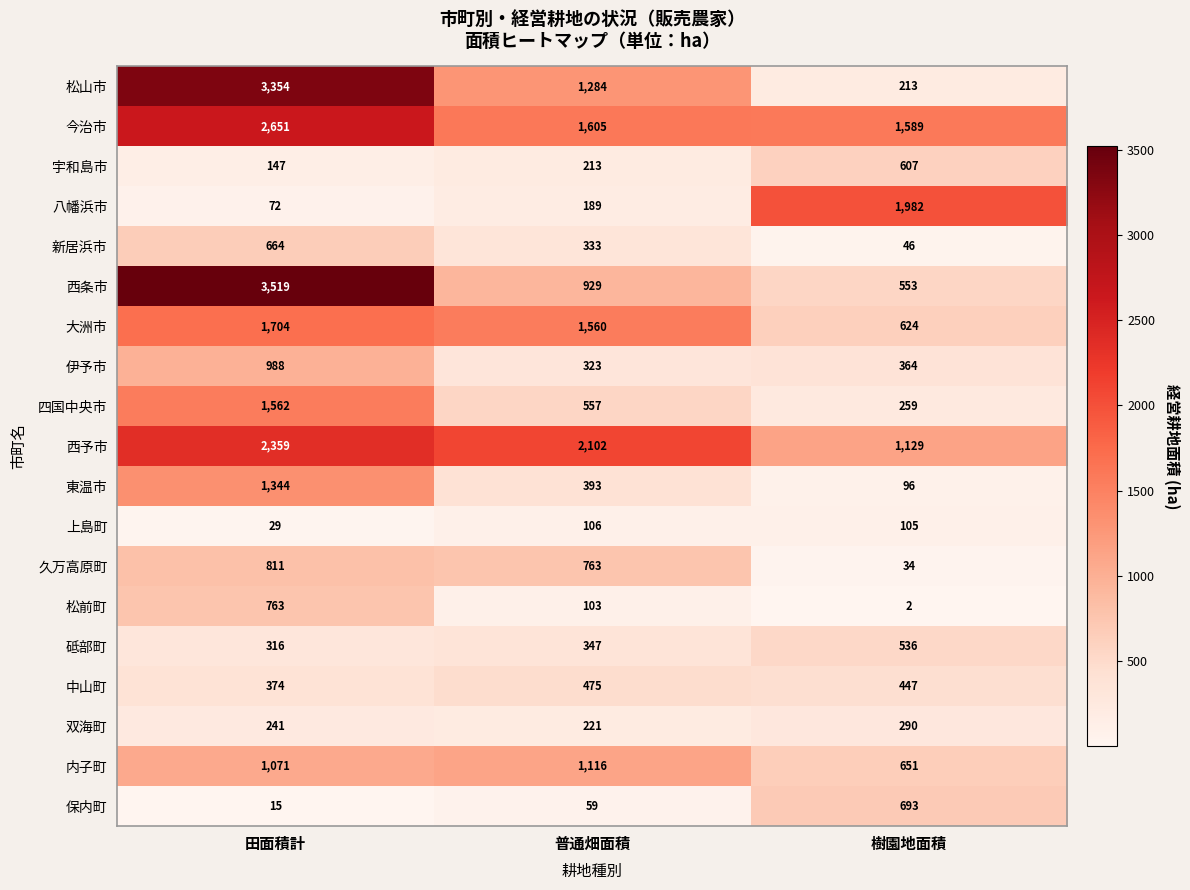

Which label corresponds to the smallest value in the chart?

樹園地面積